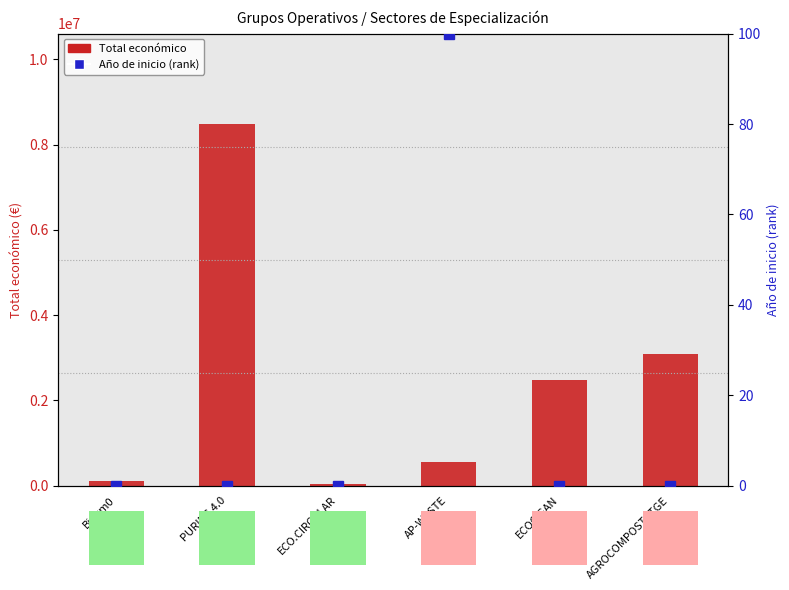

Which category has the lowest value in the Total económico series?

ECO.CIRCULAR